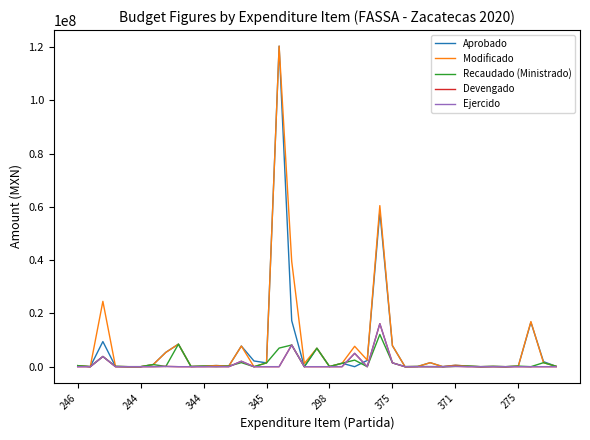

Does the chart display data point markers on the line(s)?

No